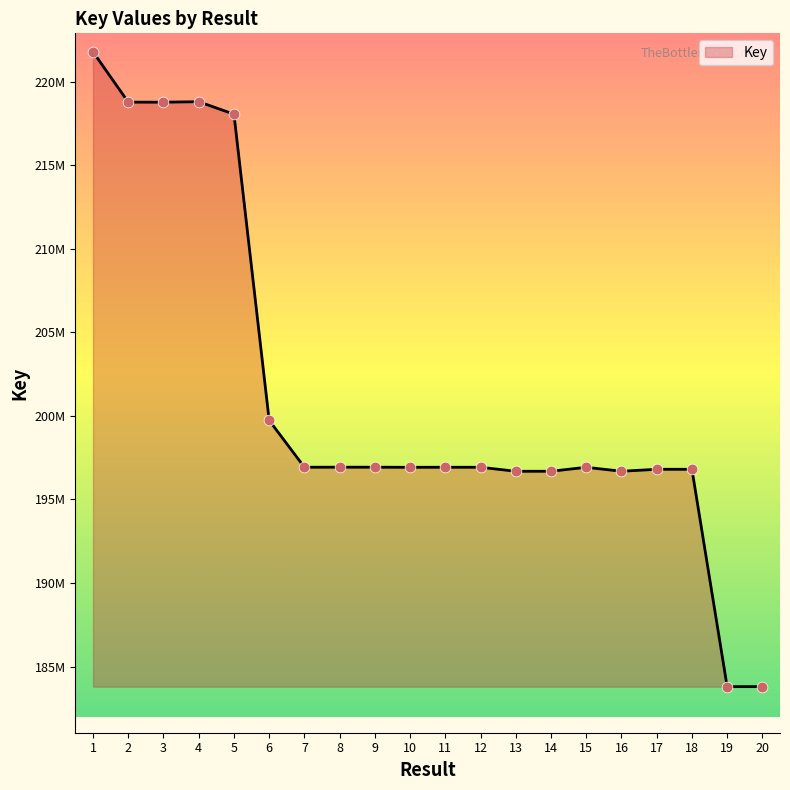

Between 20 and 11, which is larger?

11